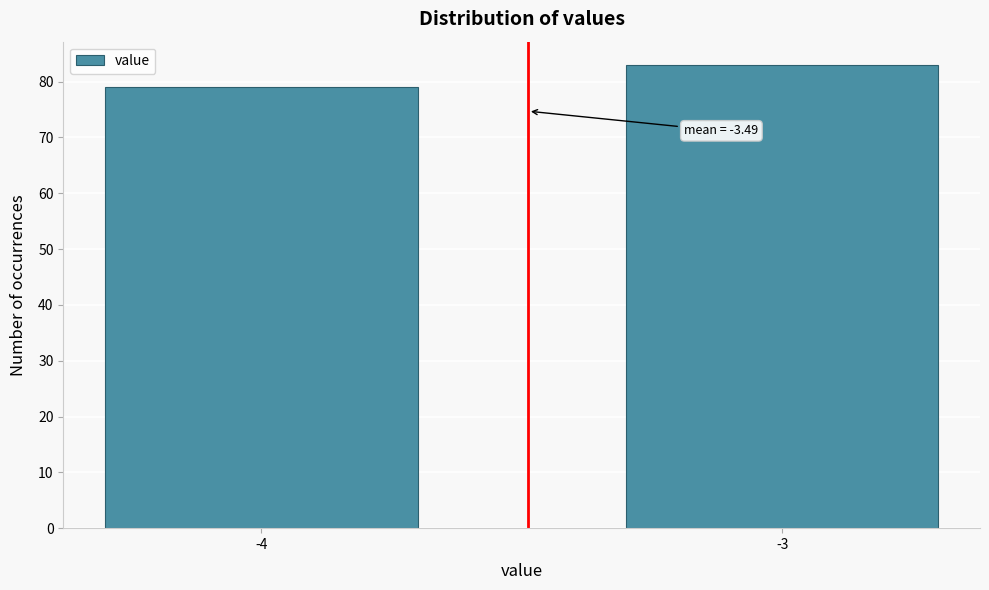

Reading left to right, what are all the values shown in this chart?

-4=79	-3=83